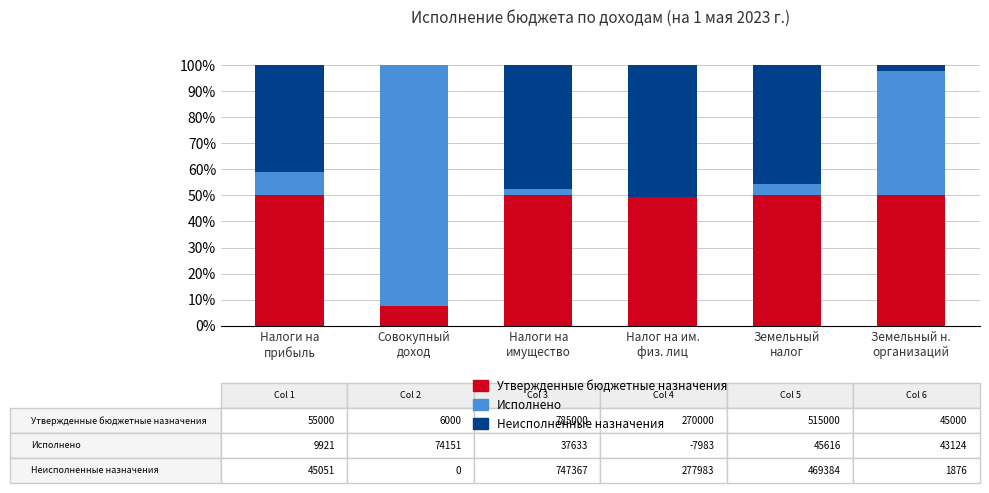

What is the highest value of the Утвержденные бюджетные назначения series?

50.0